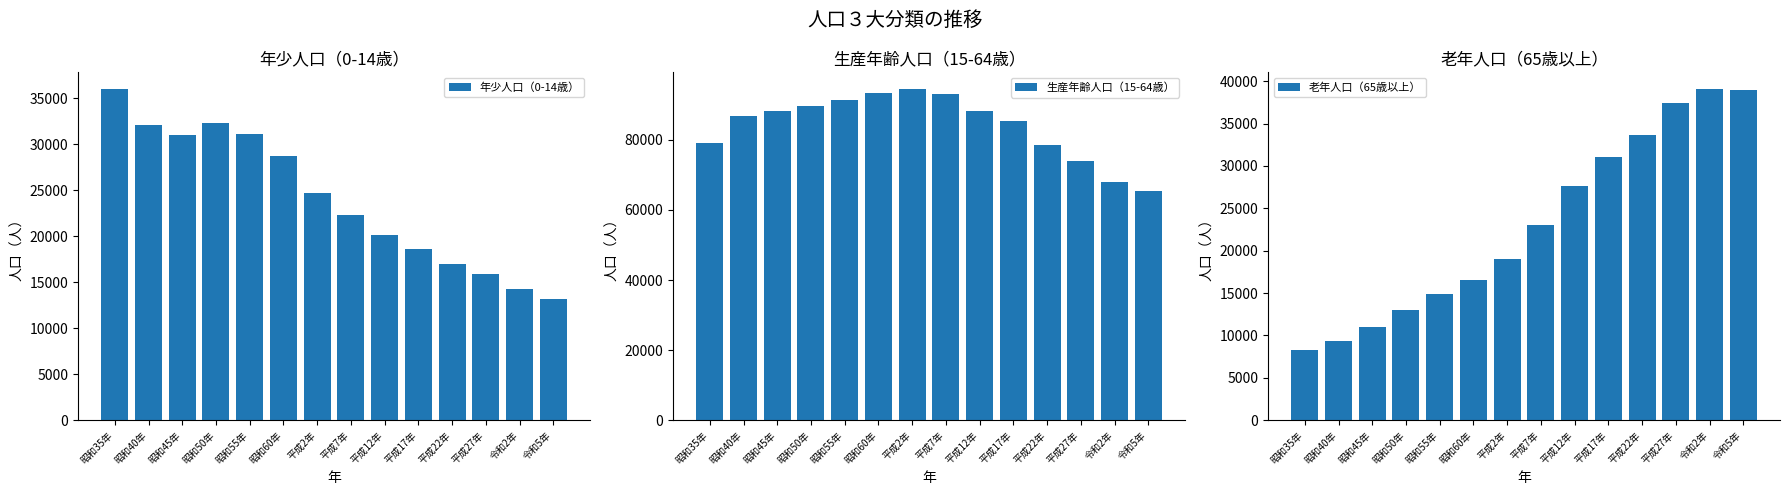

The value of 生産年齢人口（15-64歳） at 昭和35年 is 16584. True or false?

False